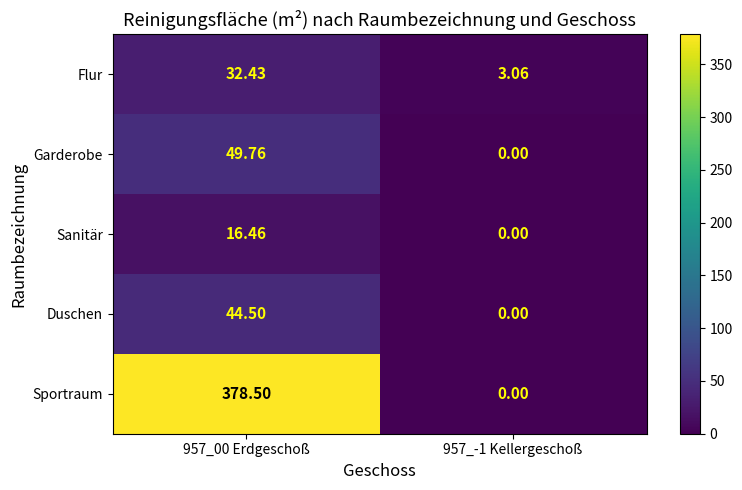

Which label corresponds to the largest value in the chart?

957_00 Erdgeschoß